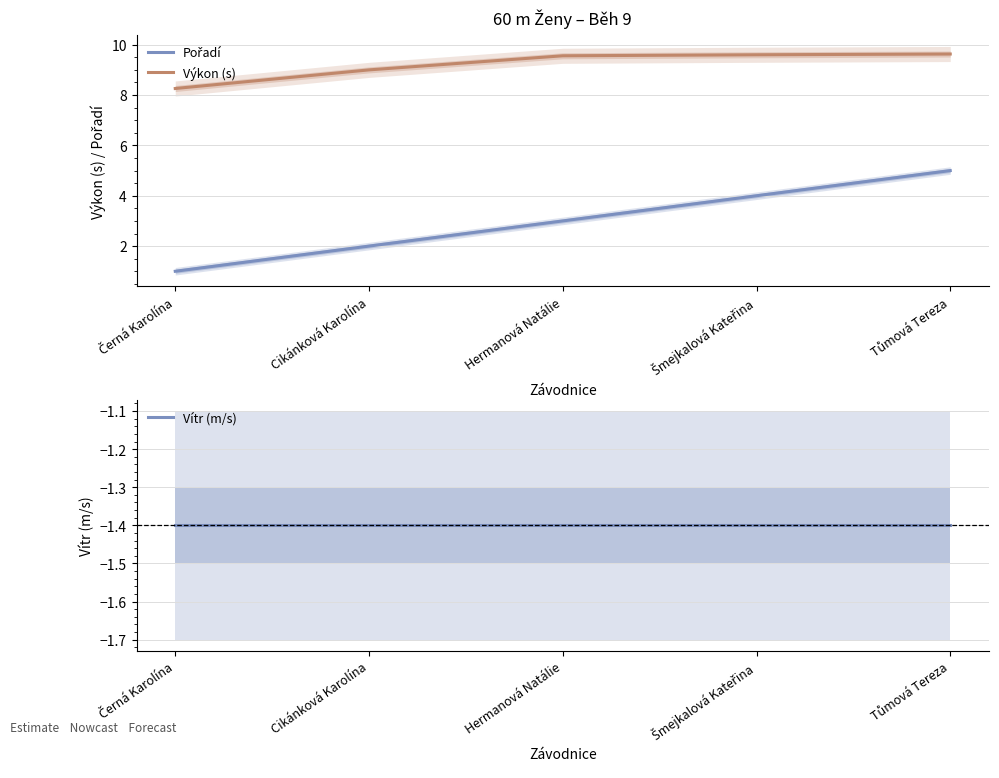

What is the sum of the Pořadí values at Šmejkalová Kateřina and Tůmová Tereza?

9.0